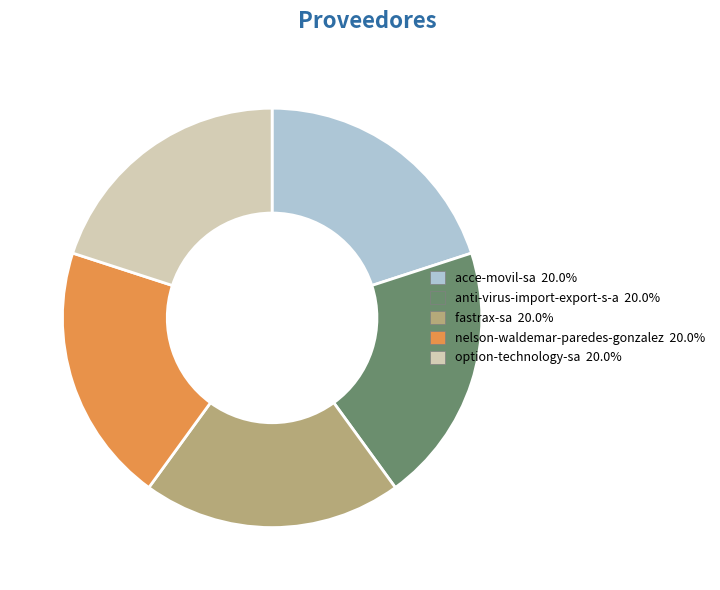

What is the ratio of the value at fastrax-sa to the value at nelson-waldemar-paredes-gonzalez?

1.0